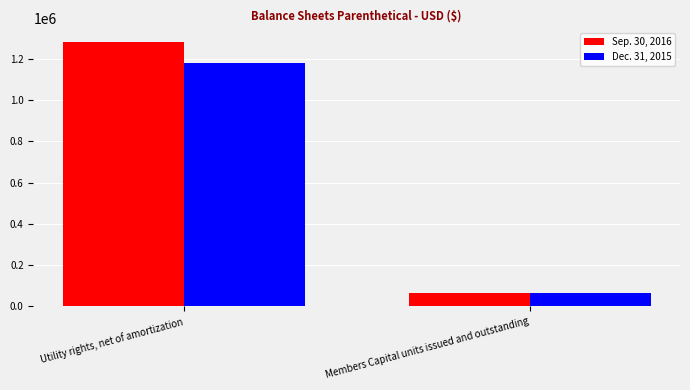

Are the bars grouped side by side (vs. stacked)?

Yes